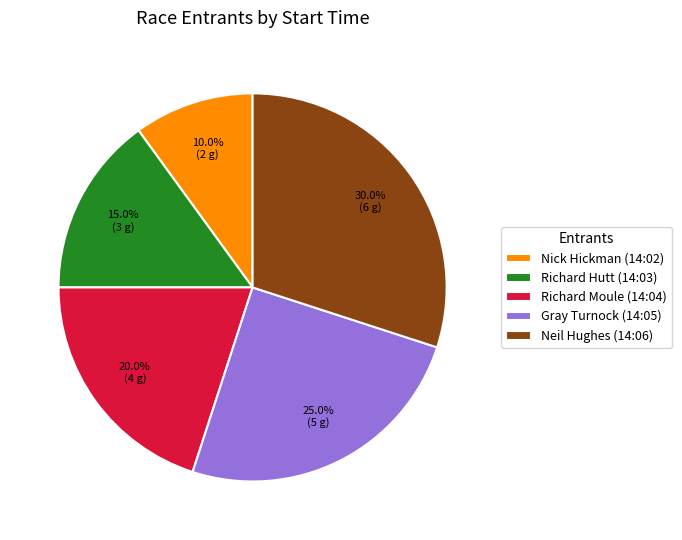

Do Richard Moule (14:04) and Nick Hickman (14:02) together represent more than half of the pie?

No